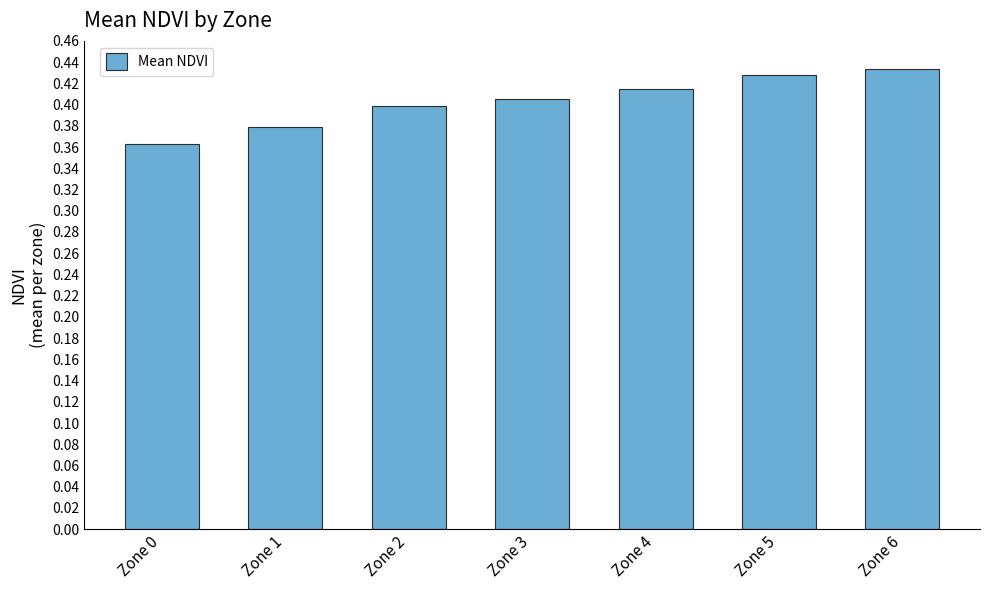

Between Zone 0 and Zone 2, which is larger?

Zone 2